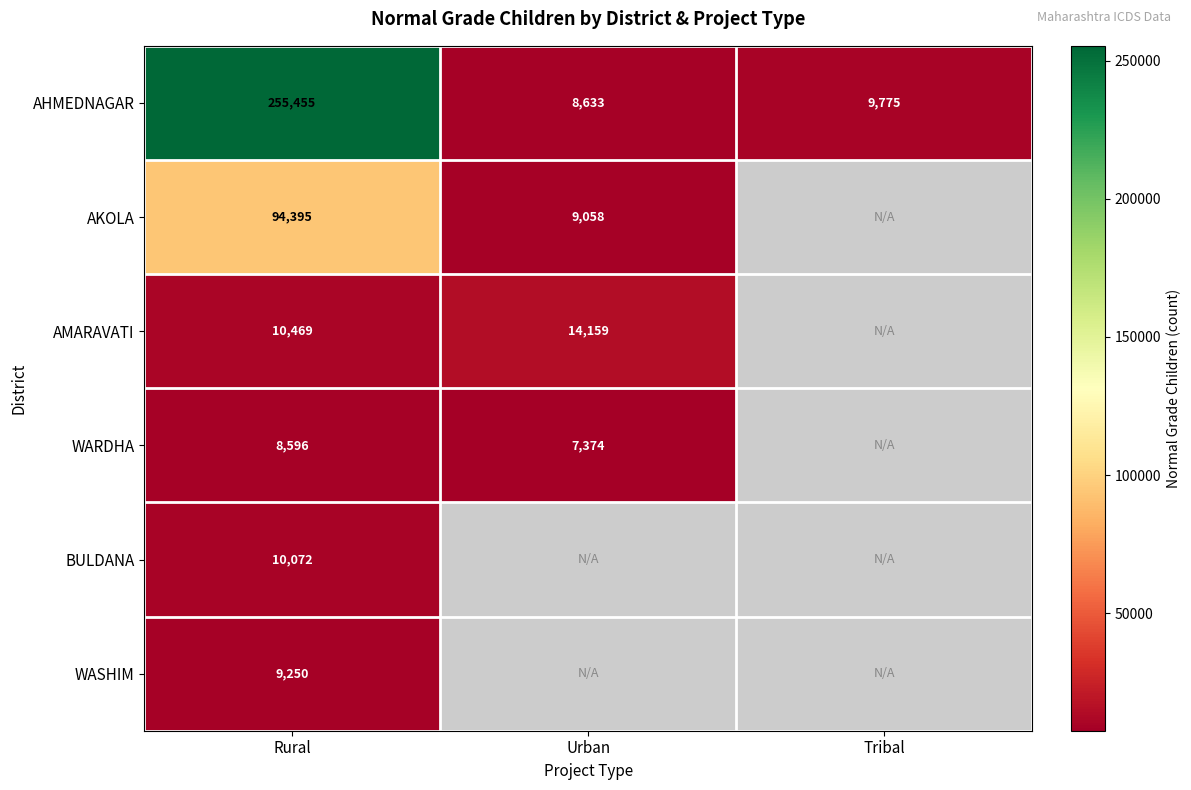

Is the value of AHMEDNAGAR at Rural greater than the value of AKOLA at Rural?

Yes